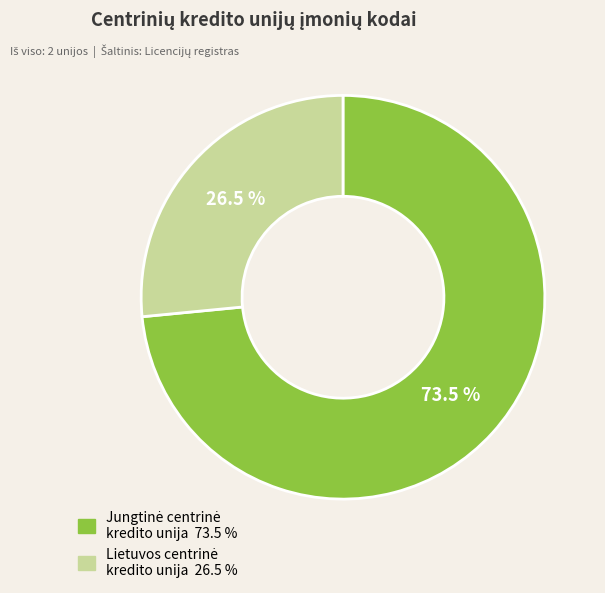

How many slices are in this pie chart?

2